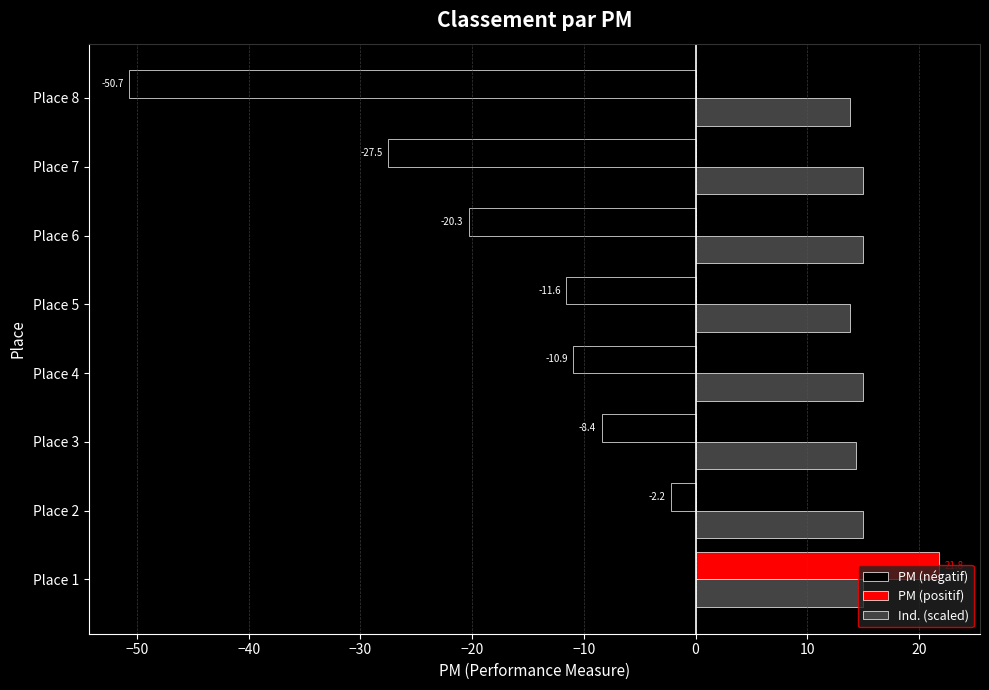

What are all the series names shown in the legend?

PM (négatif), PM (positif), Ind. (scaled)